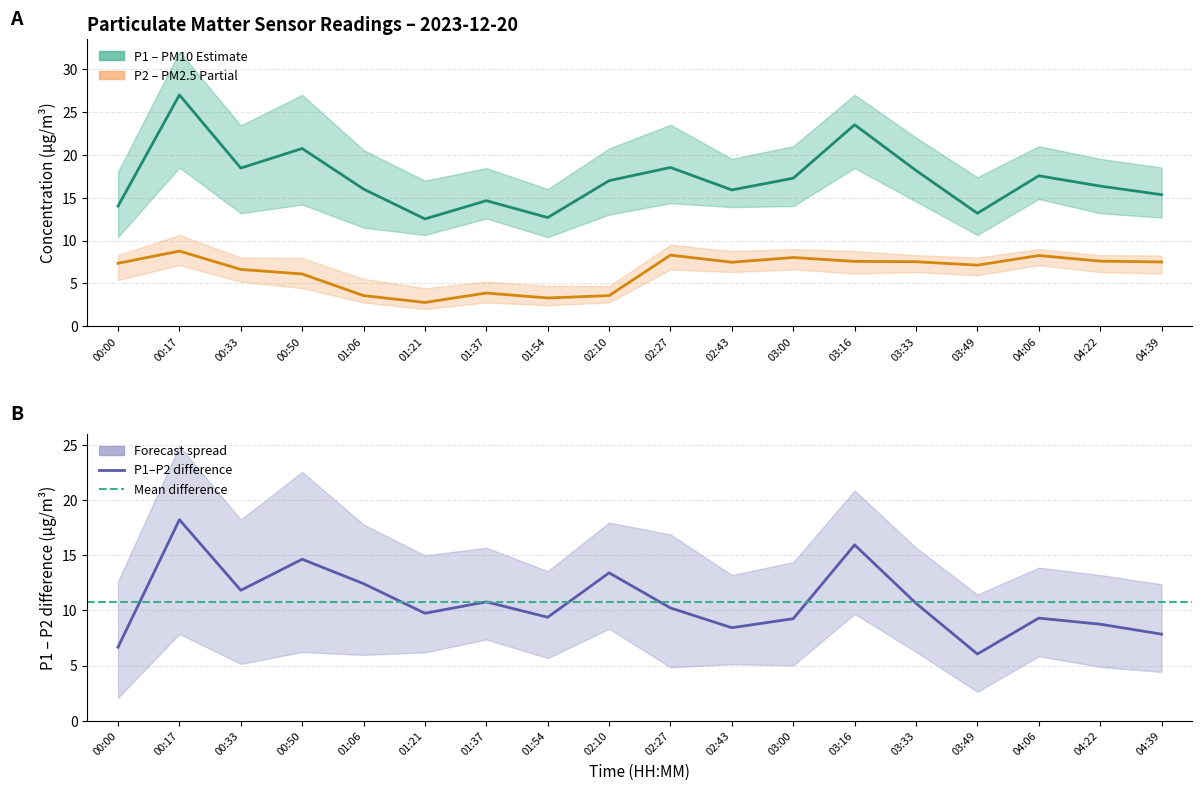

What is the value of the P2 point at the 13th from the left?

7.6